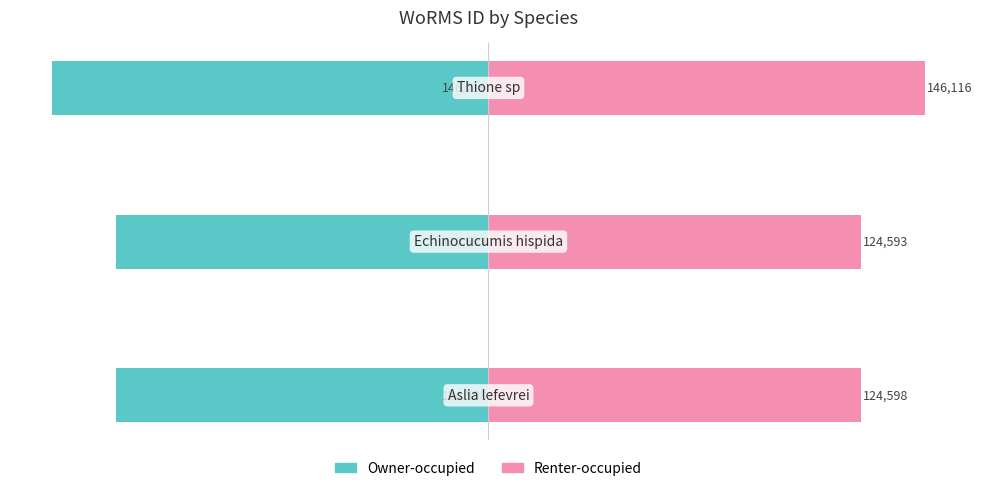

What is the spread (max minus min) of values at −100000?

292232